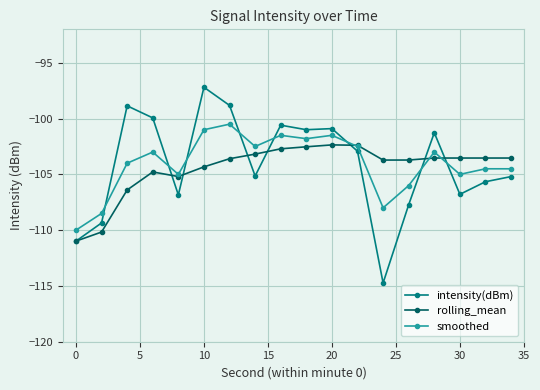

What is the greatest value displayed?

-97.2